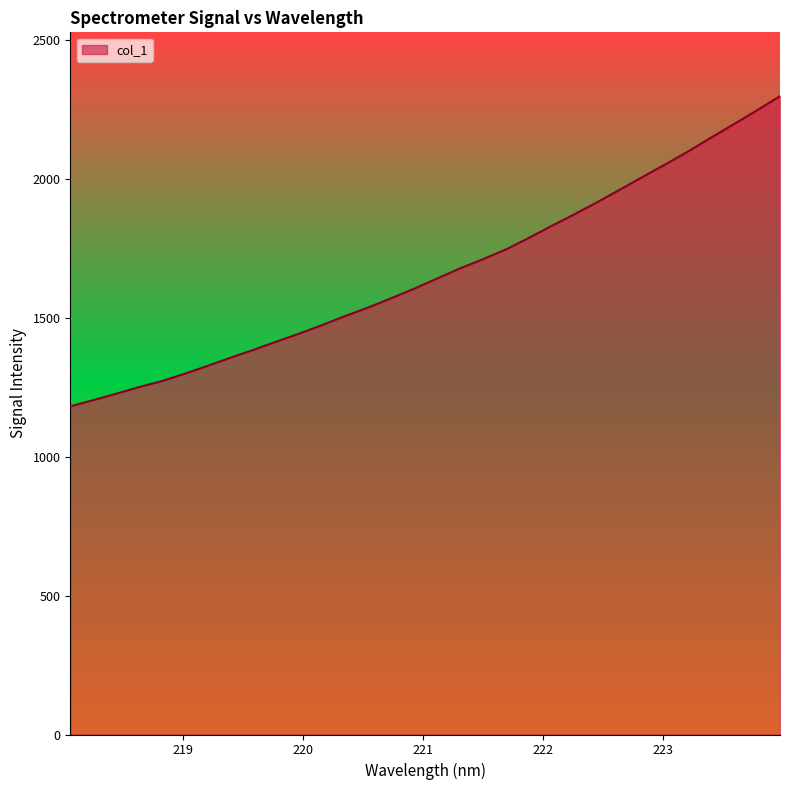

What is the difference between the maximum and minimum values?

1117.2